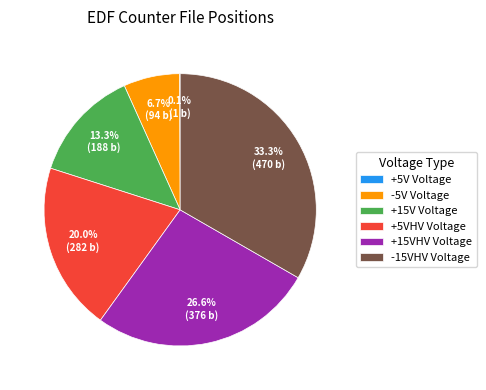

How much of the chart is everything except -15VHV Voltage?

66.7%